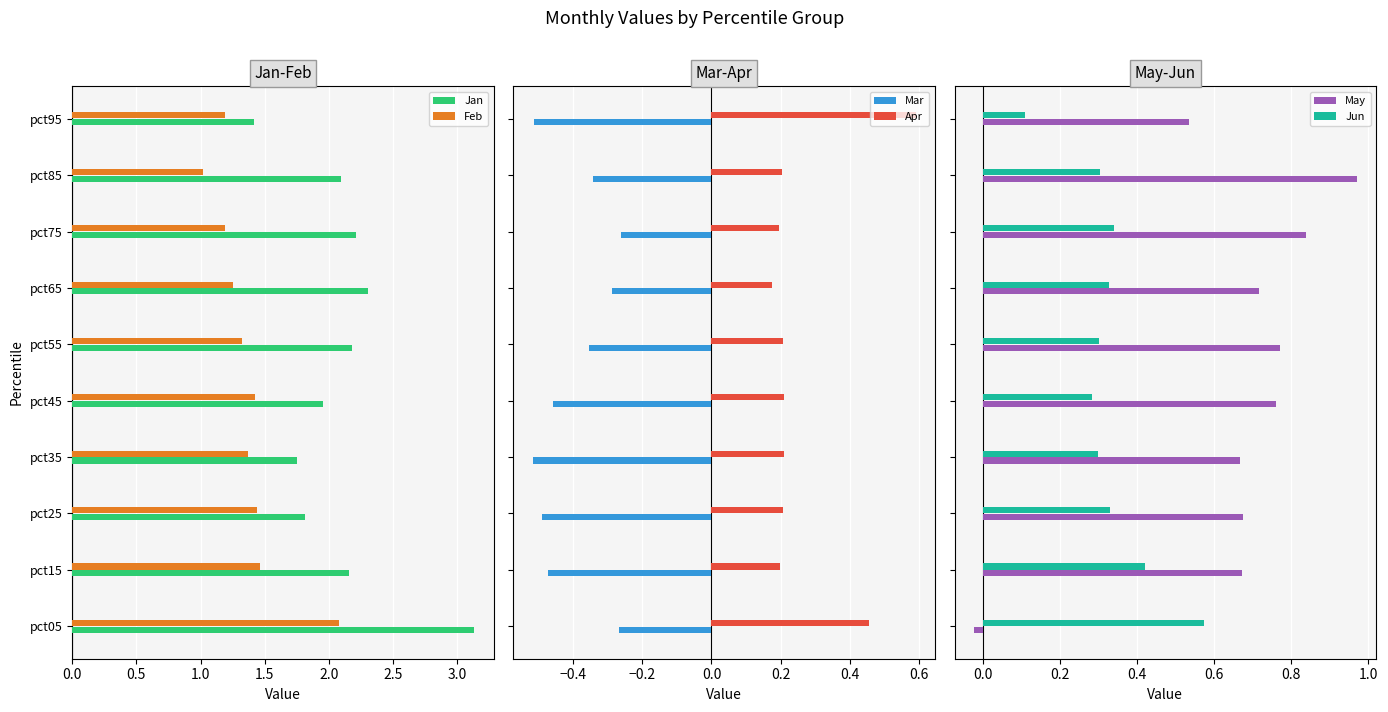

What is the difference between the maximum and minimum values in the Jun series?

0.5